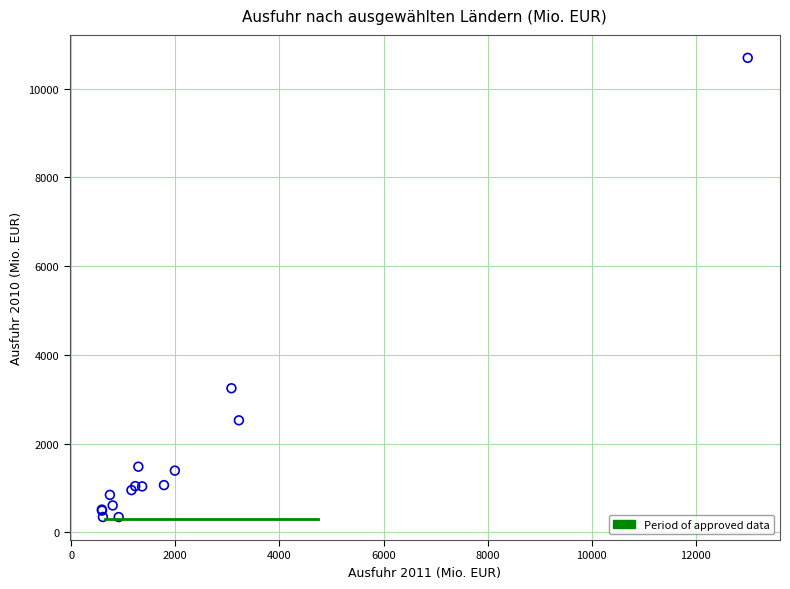

What Y value in the scatter plot is closest to 5520?

3248.7